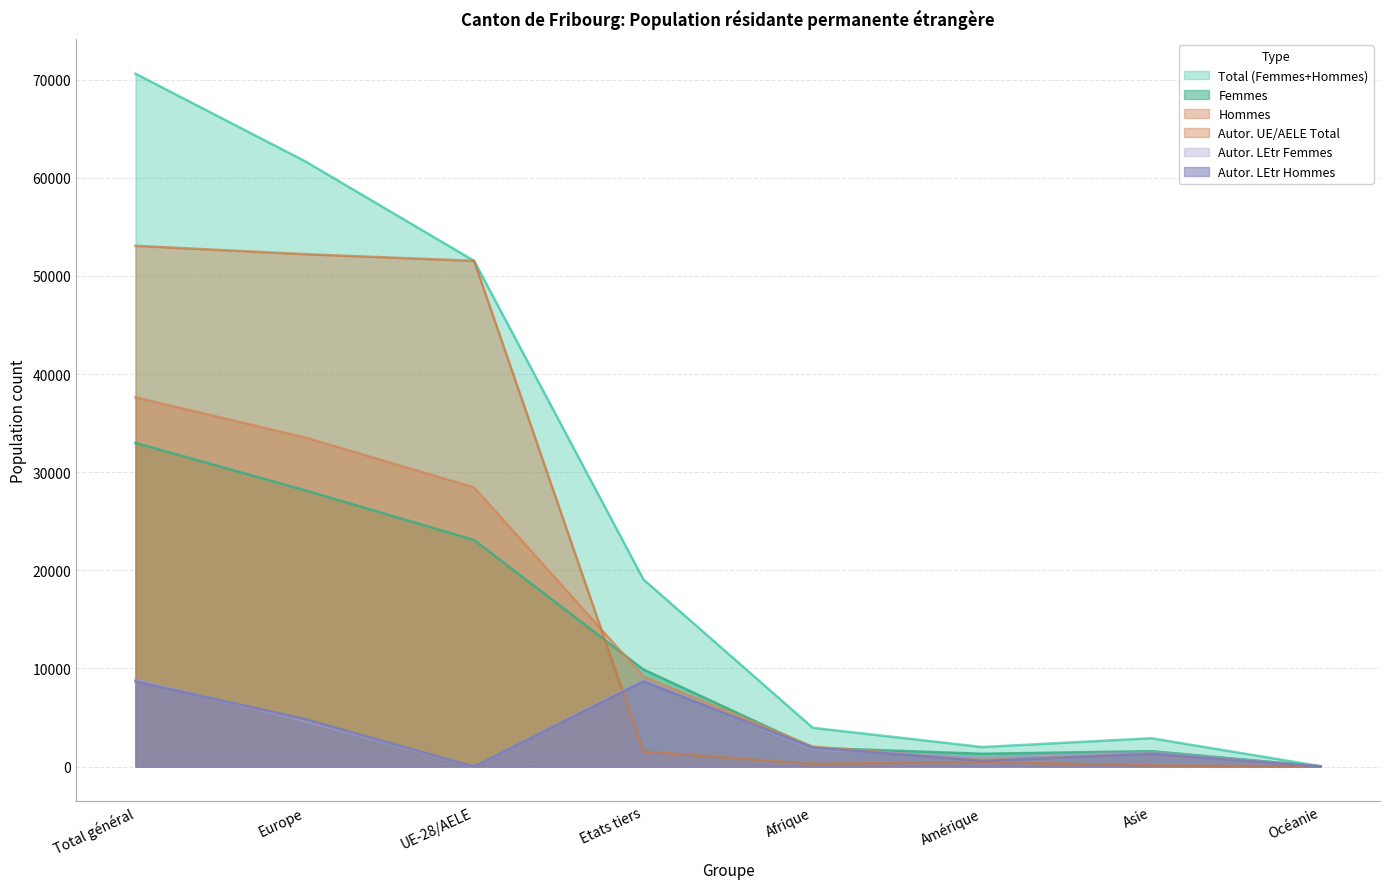

List the labels in order of Autor. LEtr Femmes value, smallest first.

UE-28/AELE, Océanie, Amérique, Asie, Afrique, Europe, Etats tiers, Total général